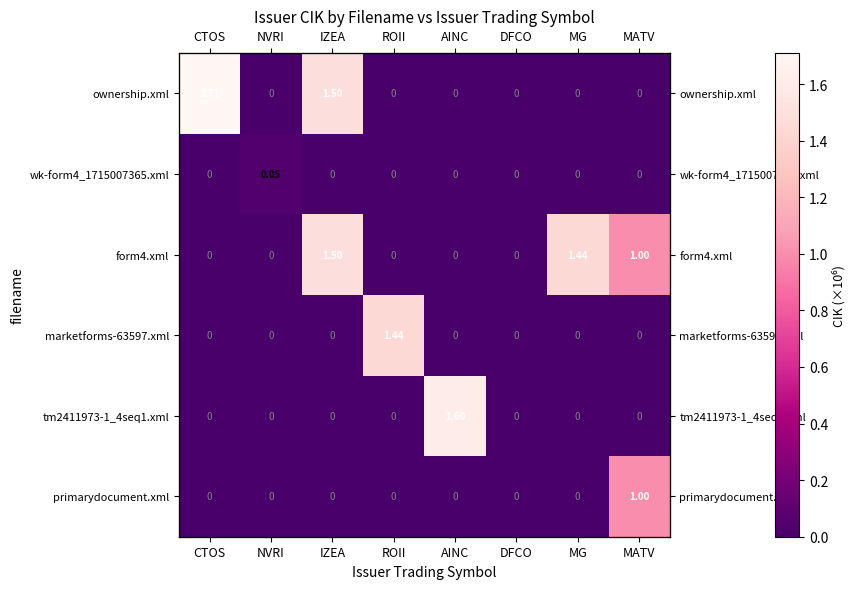

Is it true that ownership.xml equals 0.8 at AINC?

False